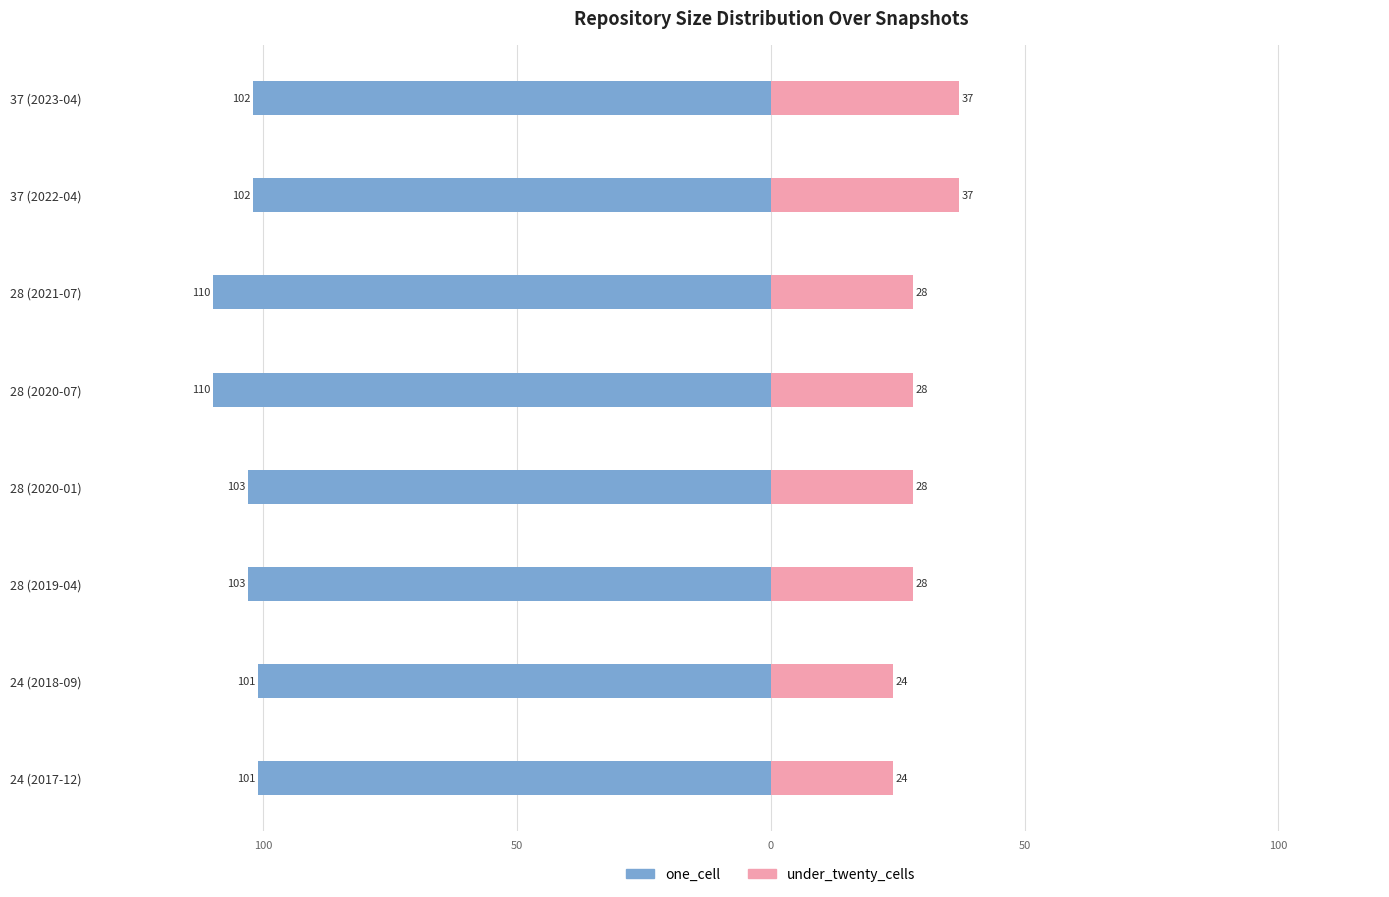

What is the difference between the maximum and minimum values in the under_twenty_cells series?

13